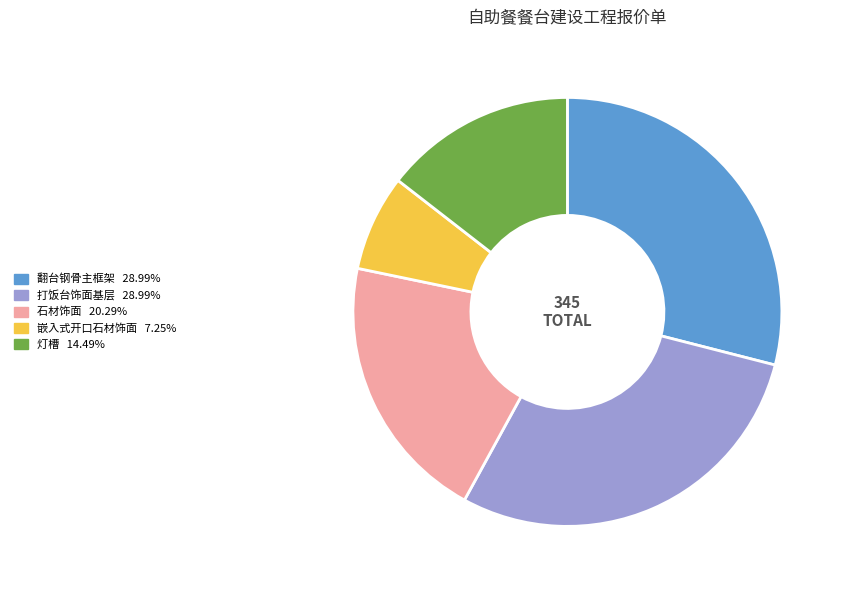

What is the smallest slice in the pie chart?

嵌入式开口石材饰面